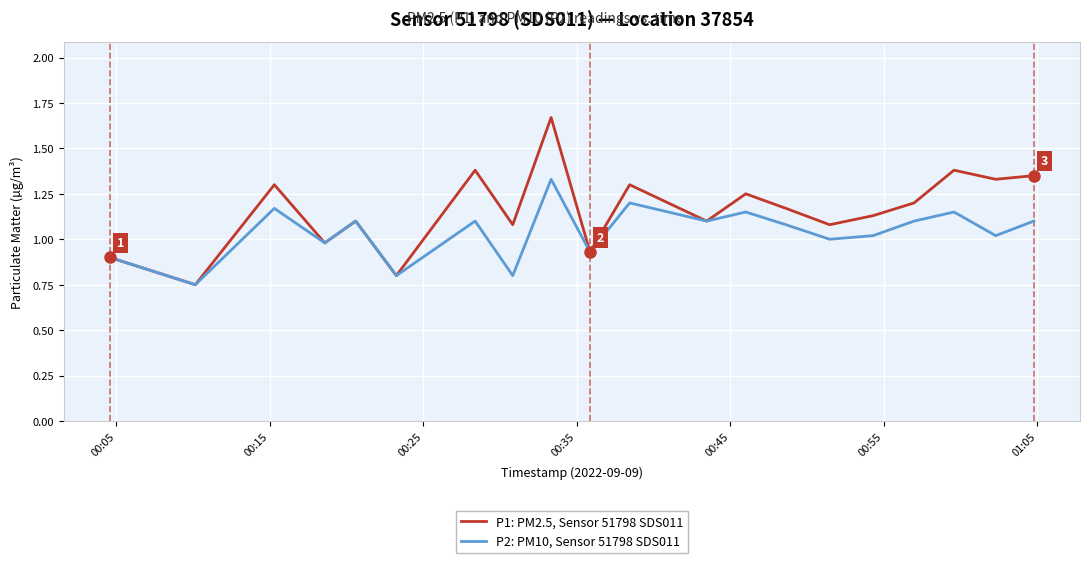

Rank the series by their maximum value, from lowest to highest.

P2: PM10, Sensor 51798 SDS011, P1: PM2.5, Sensor 51798 SDS011